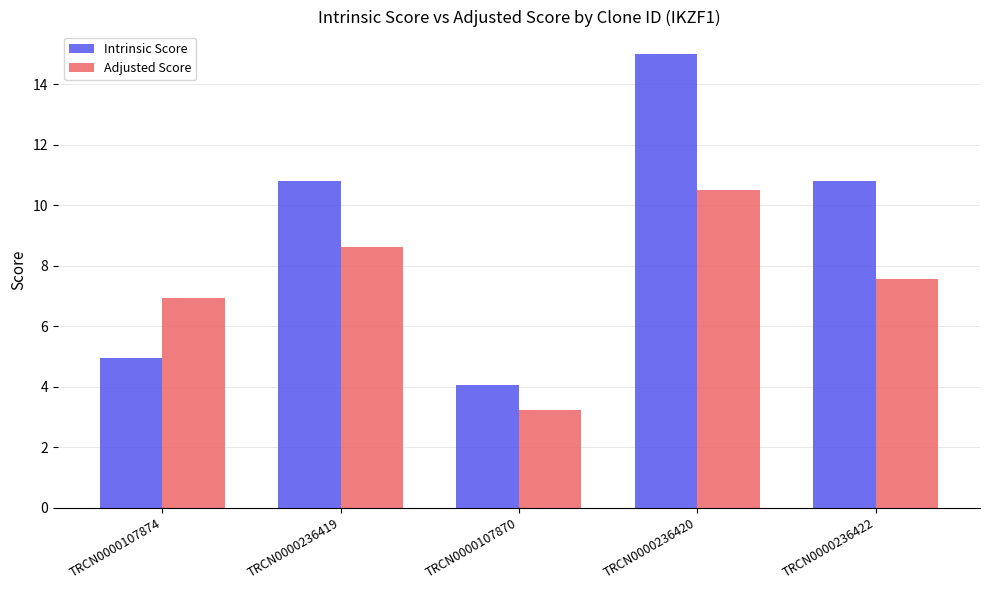

What is the total value across all series at TRCN0000236419?

19.4